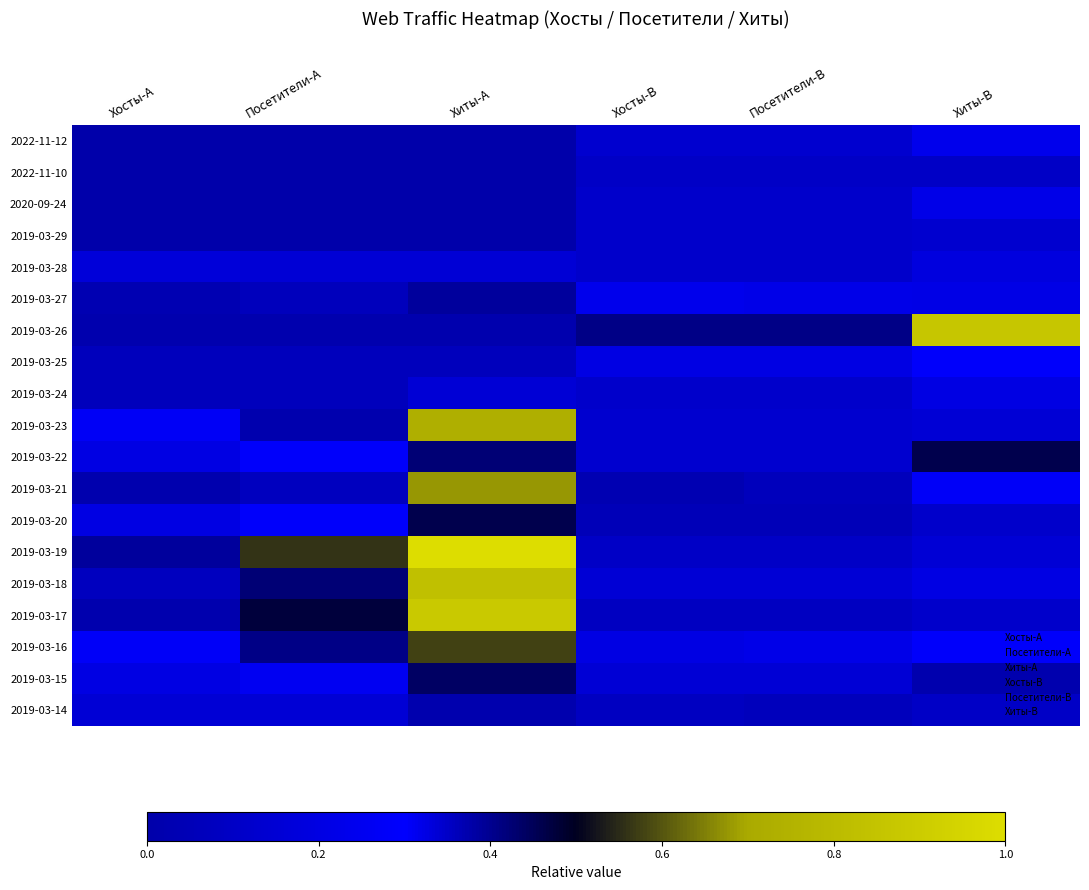

How many categories are shown in the chart?

6